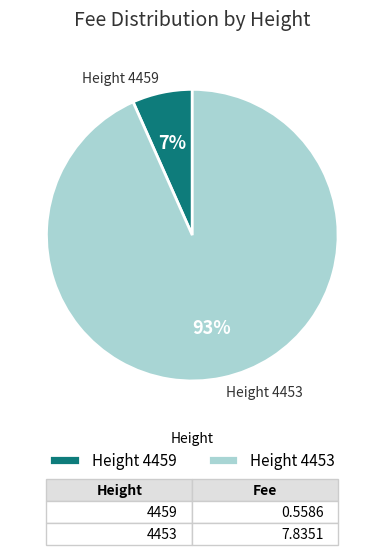

Combined, do Height 4453 and Height 4459 account for over 50%?

Yes